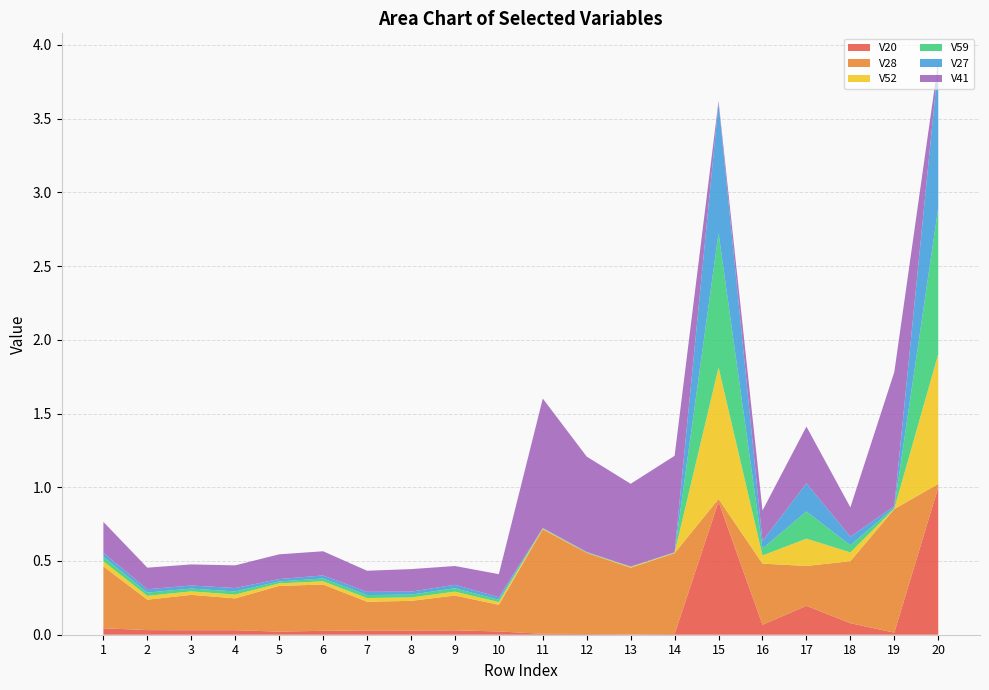

Reading left to right, what are all the values shown in this chart?

V20: 1=0.0	2=0.0	3=0.0	4=0.0	5=0.0	6=0.0	7=0.0	8=0.0	9=0.0	10=0.0	11=0.0	12=0.0	13=0.0	14=0.0	15=0.9	16=0.1	17=0.2	18=0.1	19=0.0	20=1.0
V28: 1=0.4	2=0.2	3=0.2	4=0.2	5=0.3	6=0.3	7=0.2	8=0.2	9=0.2	10=0.2	11=0.7	12=0.6	13=0.5	14=0.5	15=0.0	16=0.4	17=0.3	18=0.4	19=0.8	20=0.0
V52: 1=0.0	2=0.0	3=0.0	4=0.0	5=0.0	6=0.0	7=0.0	8=0.0	9=0.0	10=0.0	11=0.0	12=0.0	13=0.0	14=0.0	15=0.9	16=0.1	17=0.2	18=0.1	19=0.0	20=0.9
V59: 1=0.0	2=0.0	3=0.0	4=0.0	5=0.0	6=0.0	7=0.0	8=0.0	9=0.0	10=0.0	11=0.0	12=0.0	13=0.0	14=0.0	15=0.9	16=0.0	17=0.2	18=0.0	19=0.0	20=1.0
V27: 1=0.0	2=0.0	3=0.0	4=0.0	5=0.0	6=0.0	7=0.0	8=0.0	9=0.0	10=0.0	11=0.0	12=0.0	13=0.0	14=0.0	15=0.9	16=0.1	17=0.2	18=0.1	19=0.0	20=1.0
V41: 1=0.2	2=0.1	3=0.1	4=0.2	5=0.2	6=0.2	7=0.1	8=0.2	9=0.1	10=0.2	11=0.9	12=0.6	13=0.6	14=0.7	15=0.0	16=0.2	17=0.4	18=0.2	19=0.9	20=0.0